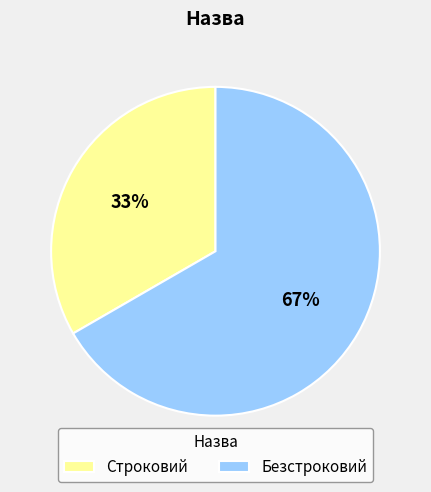

To the nearest percent, what is the combined percentage of Безстроковий and Строковий?

100%